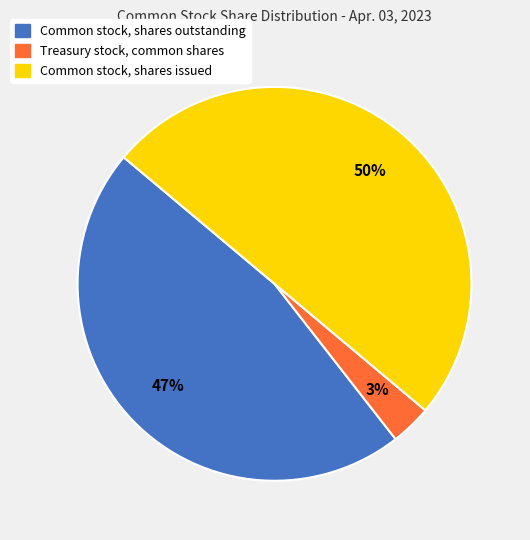

Combined, do Common stock, shares issued and Treasury stock, common shares account for over 50%?

Yes